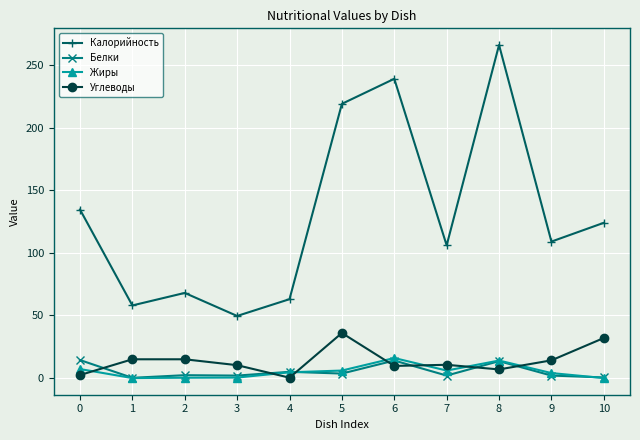

At which category is the sum across all series the highest?

8